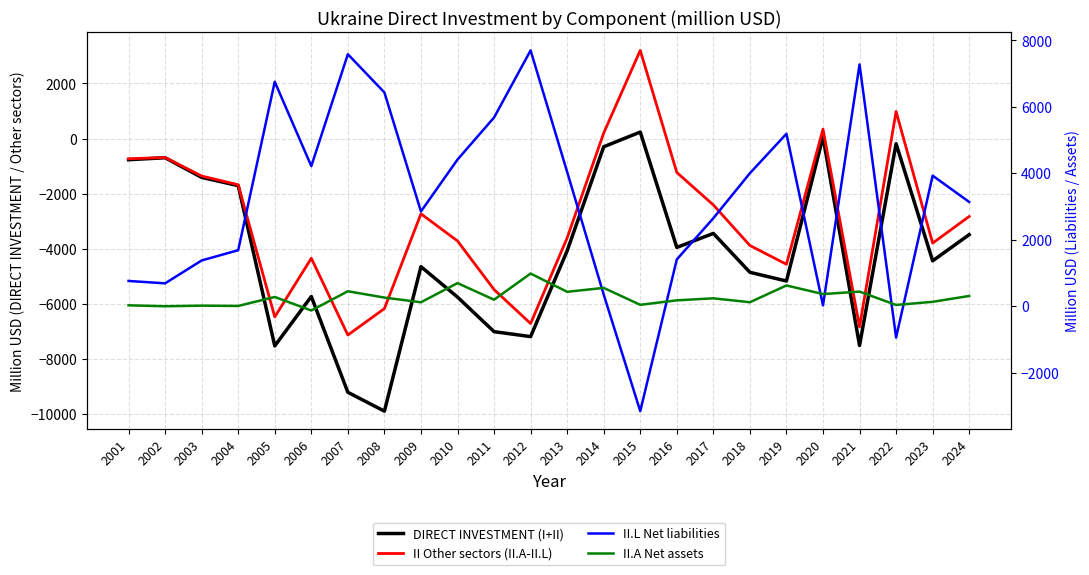

What is the difference between the maximum and minimum values in the II Other sectors (II.A-II.L) series?

10340.0